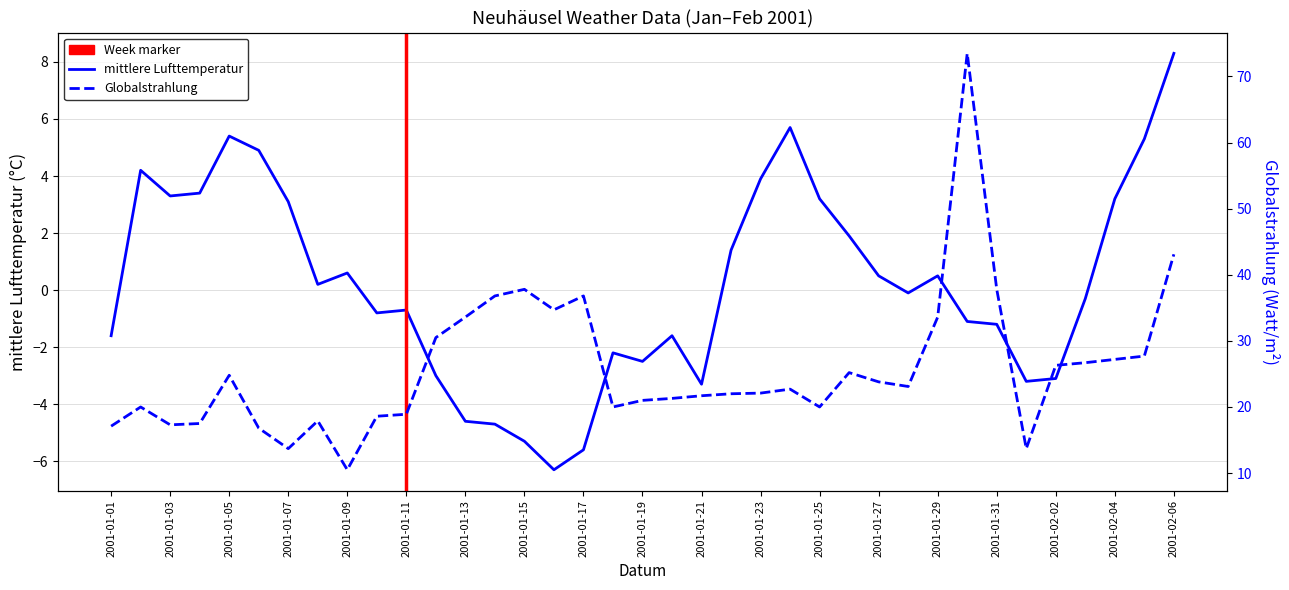

At which label is Globalstrahlung closest to 42?

2001-02-06